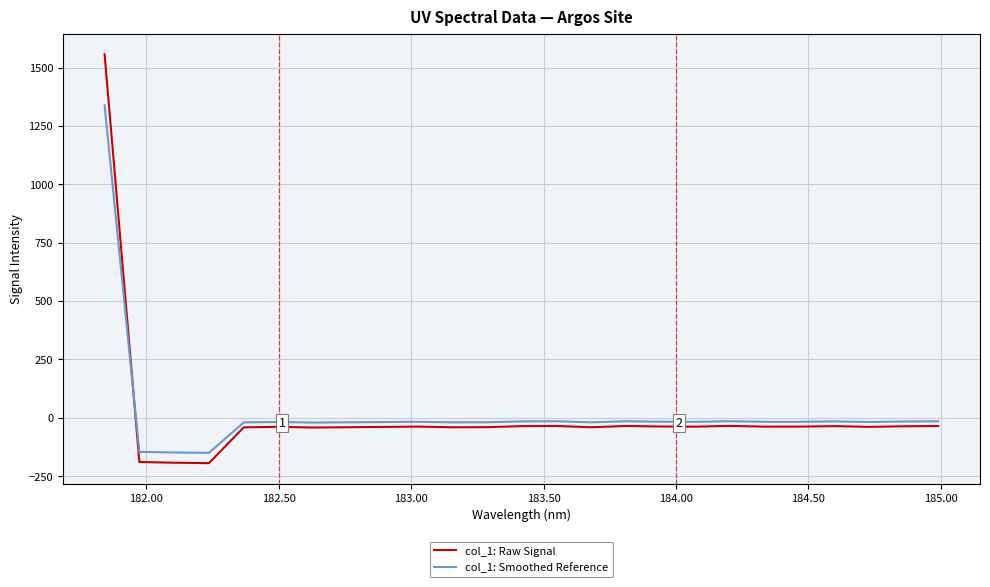

Which series has the largest range (max minus min)?

col_1: Raw Signal